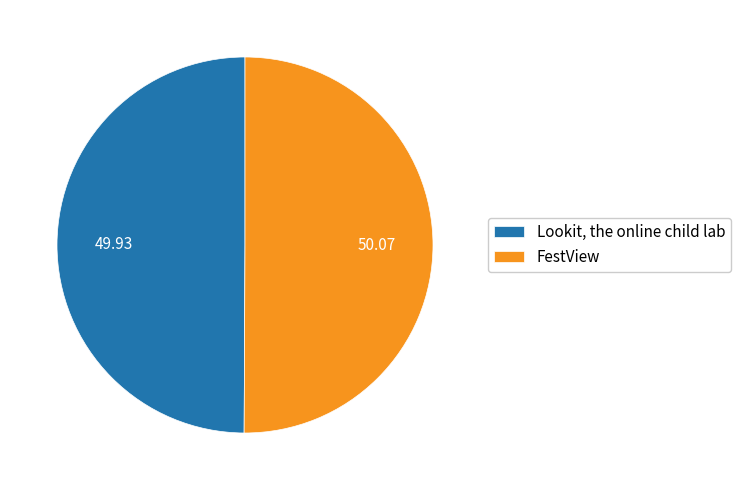

Approximately how many times larger is the value at FestView compared to Lookit, the online child lab?

1.0